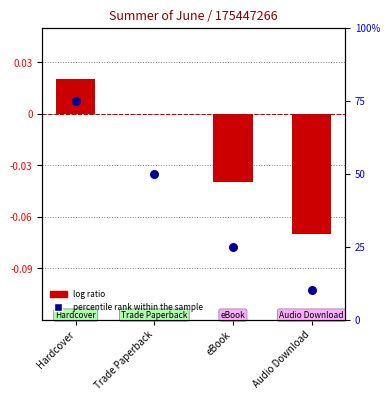

Which series has the largest total across all categories?

percentile rank within the sample